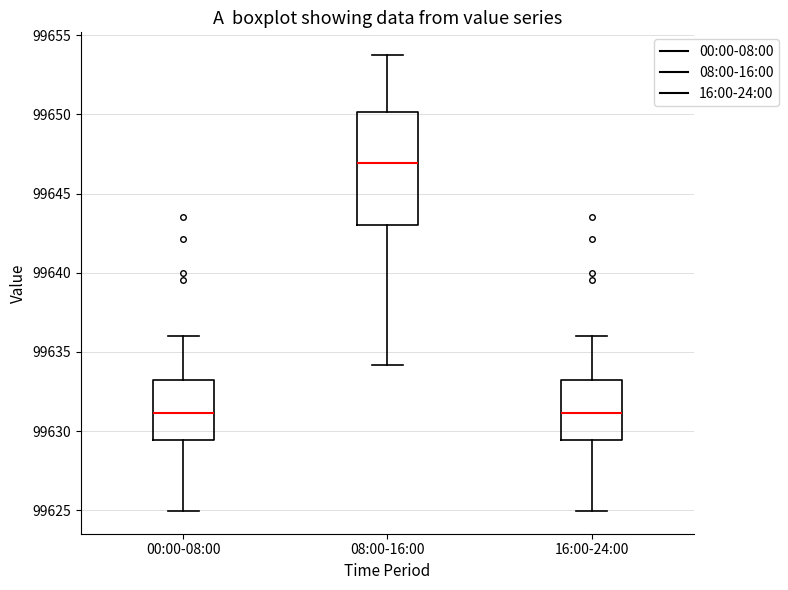

Which box has the highest median line?

08:00-16:00